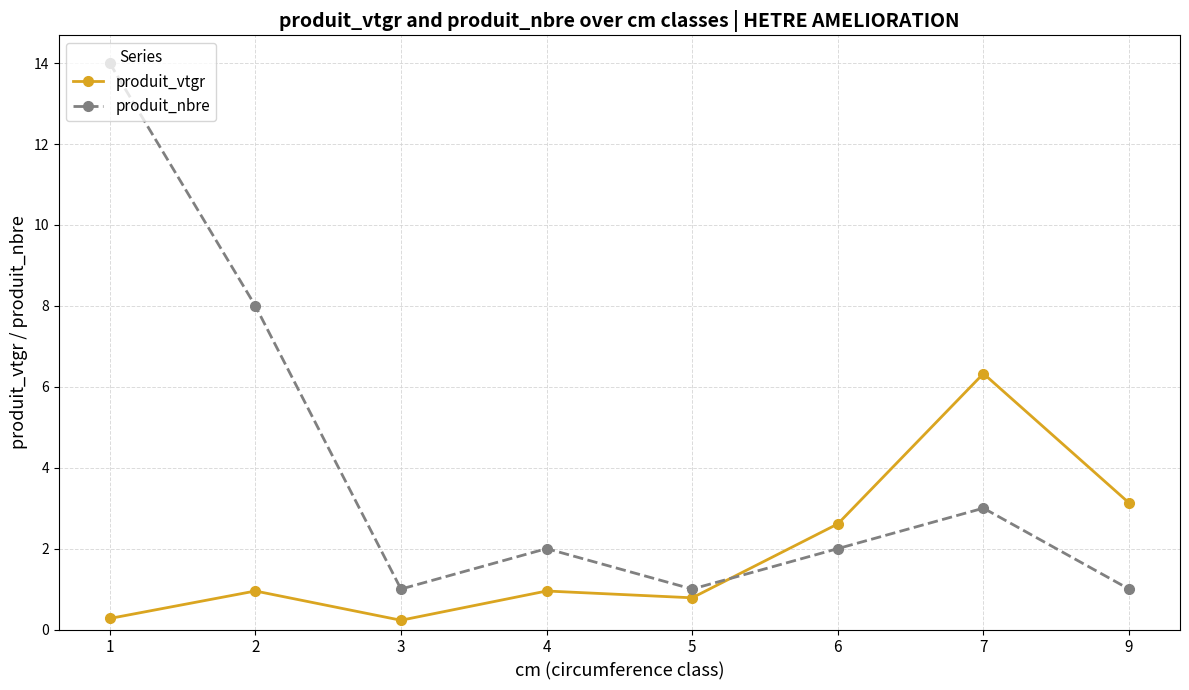

What value does the produit_vtgr series have at 5?

0.8